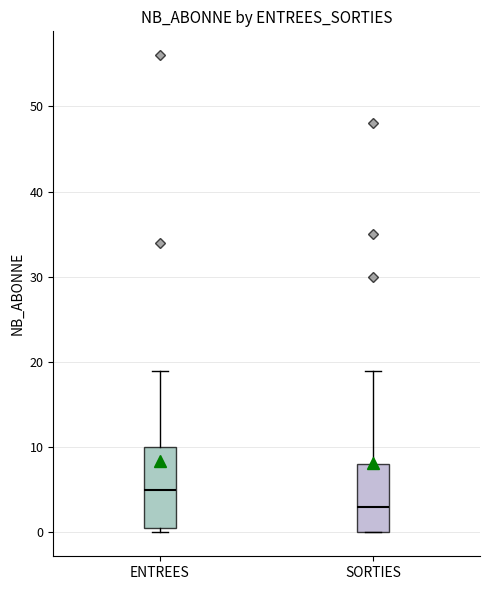

Reading left to right, read every box against the y-axis: the position of its median line, the range the box covers, and the ends of its whiskers. The values are not printed on the chart, so give them approximately, as read against the axis.

ENTREES: median 5, box 1 to 10, whiskers 0 to 19
SORTIES: median 3, box 0 to 8, whiskers 0 to 19